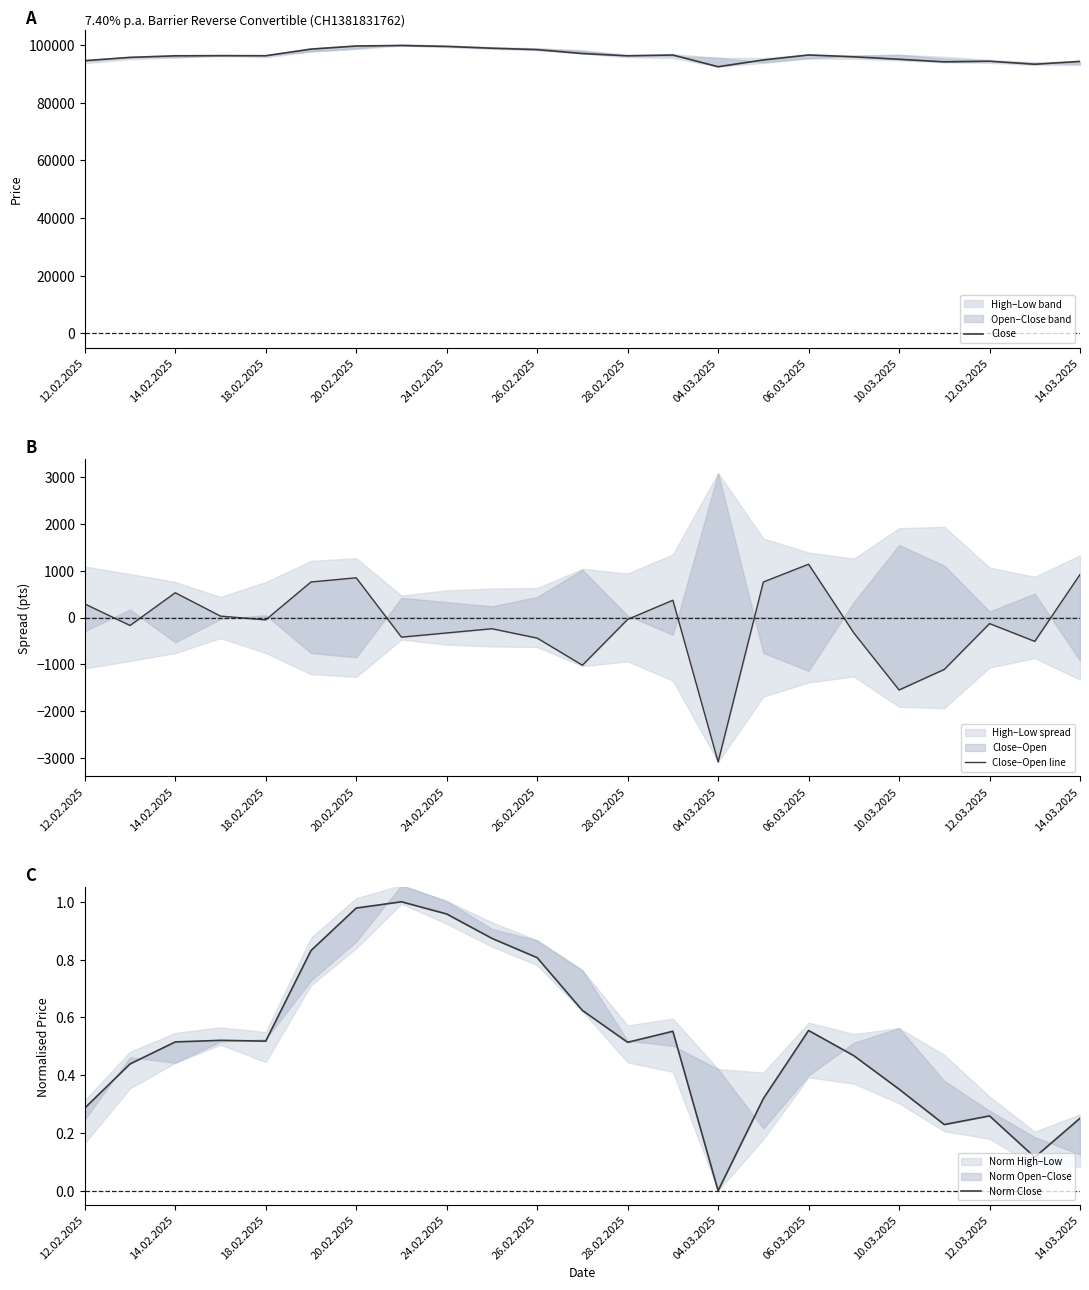

Does the chart display data point markers on the line(s)?

No